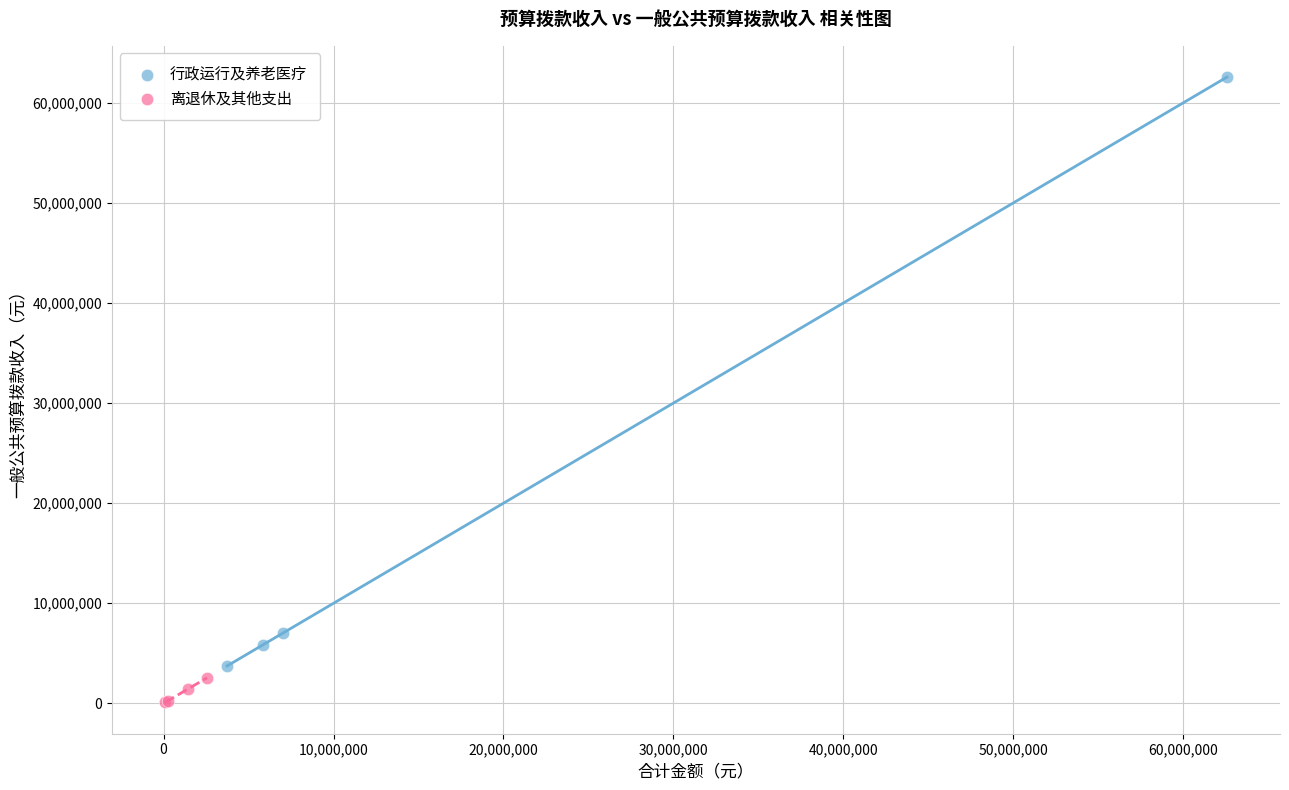

Which series contains the highest Y value?

行政运行及养老医疗